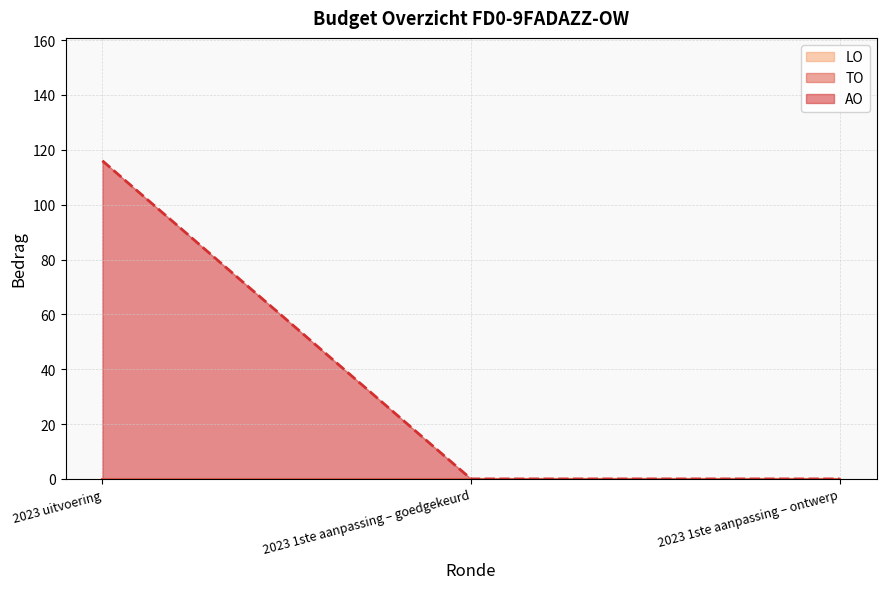

Read the AO value at 2023 uitvoering, to the nearest 5.

115